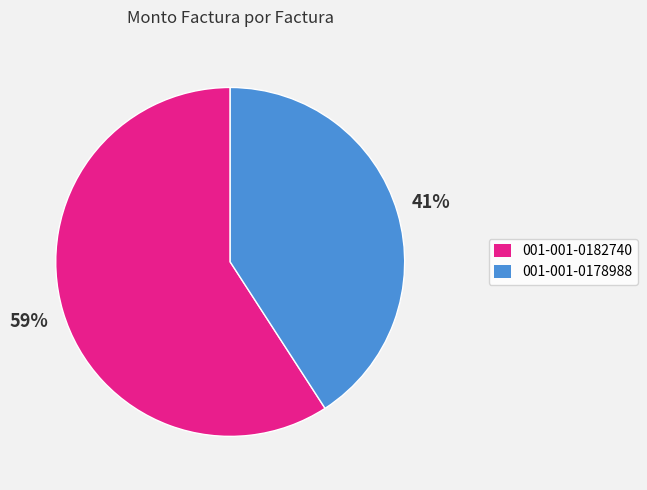

To the nearest percent, what portion does 001-001-0182740 represent?

59%